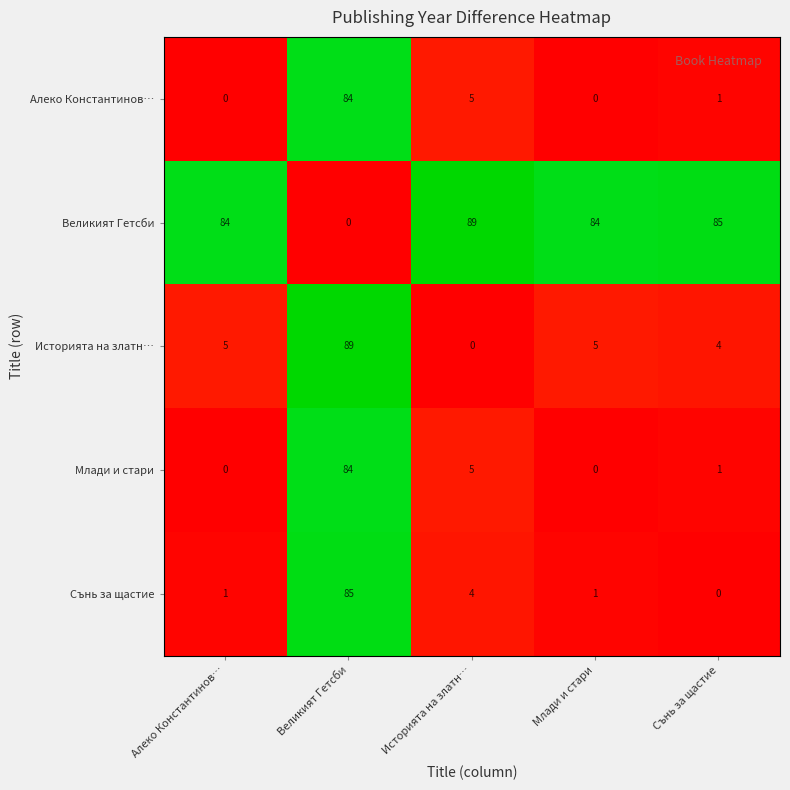

Is the value of Алеко Константинов… at Млади и стари greater than the value of Сънь за щастие at Историята на златн…?

No